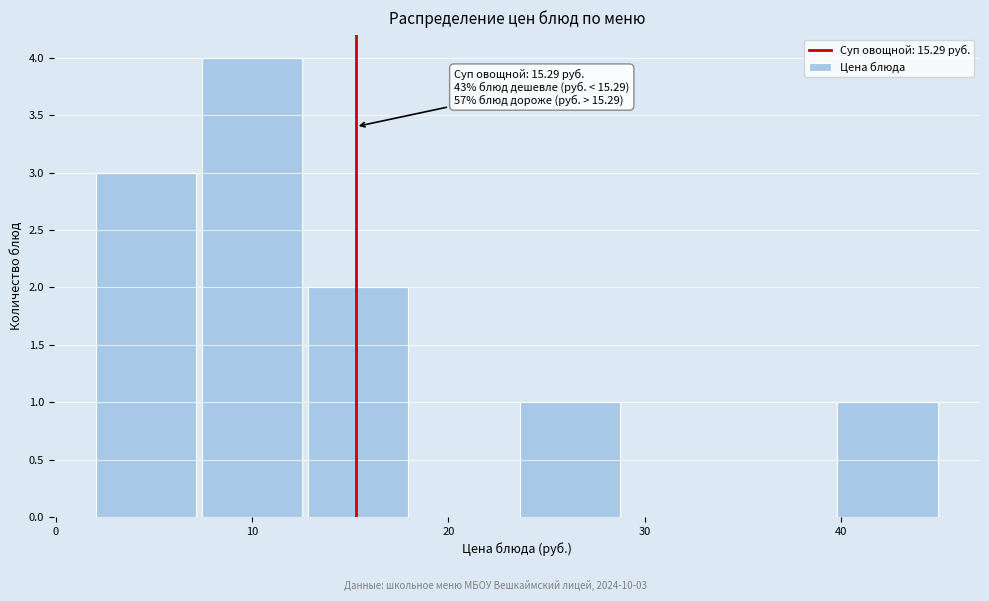

Which range on the x-axis has the tallest bar?

7 to 13